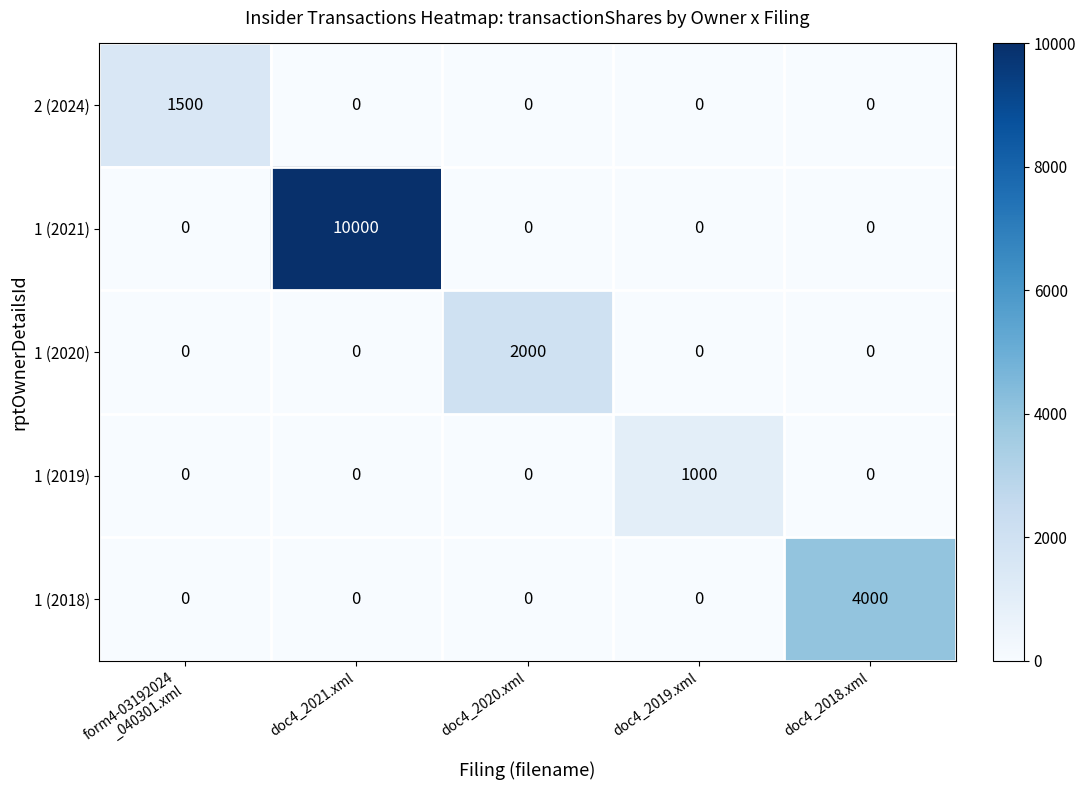

True or false: 1 (2021) has a value of 2226 at doc4_2021.xml.

False